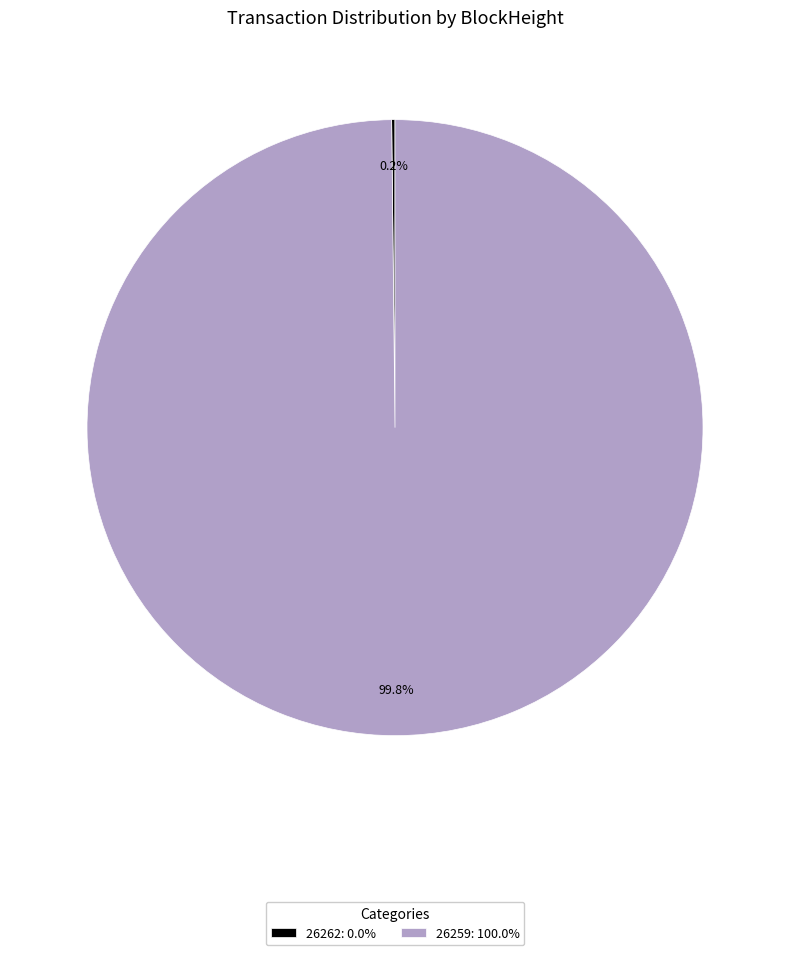

Is there a majority slice in this chart?

Yes